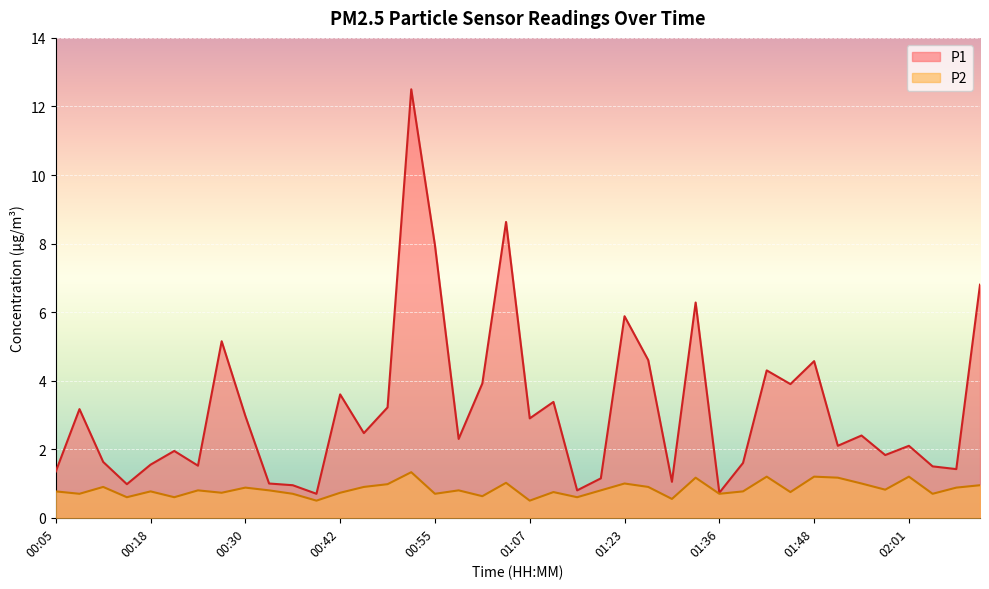

What is the label of the 5th point from the right?

01:58